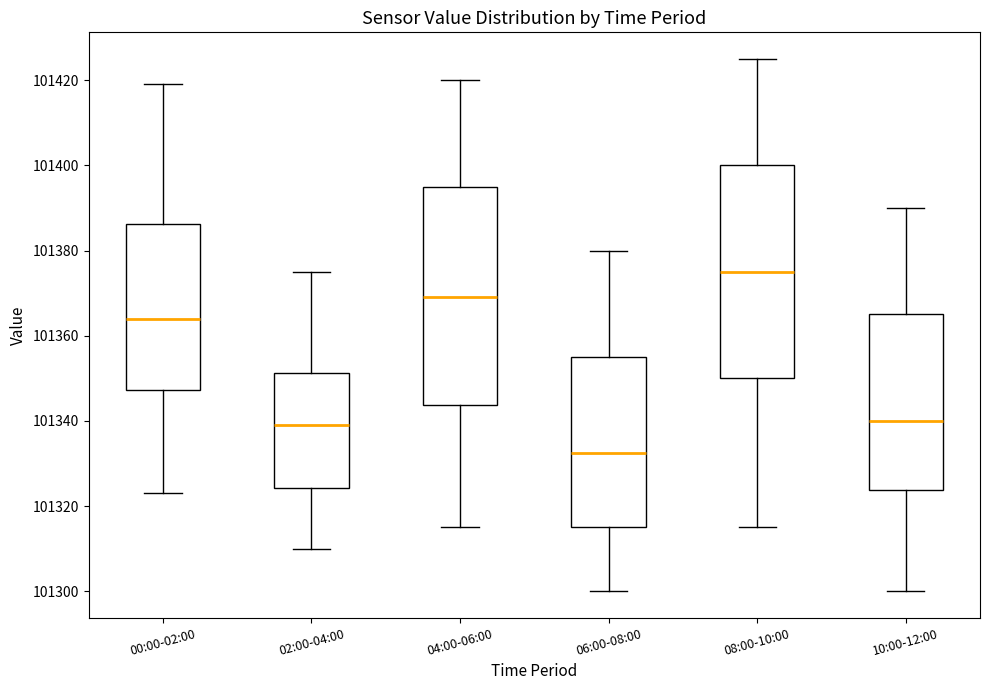

Reading left to right, transcribe this box plot: for each box, give where its median line is, the range the box spans, and where its two whiskers end, as read against the y-axis. The values are not printed on the chart, so give them approximately, as read against the axis.

00:00-02:00: median 101364, box 101348 to 101386, whiskers 101324 to 101420
02:00-04:00: median 101340, box 101324 to 101352, whiskers 101310 to 101376
04:00-06:00: median 101370, box 101344 to 101396, whiskers 101316 to 101420
06:00-08:00: median 101332, box 101316 to 101356, whiskers 101300 to 101380
08:00-10:00: median 101376, box 101350 to 101400, whiskers 101316 to 101426
10:00-12:00: median 101340, box 101324 to 101366, whiskers 101300 to 101390